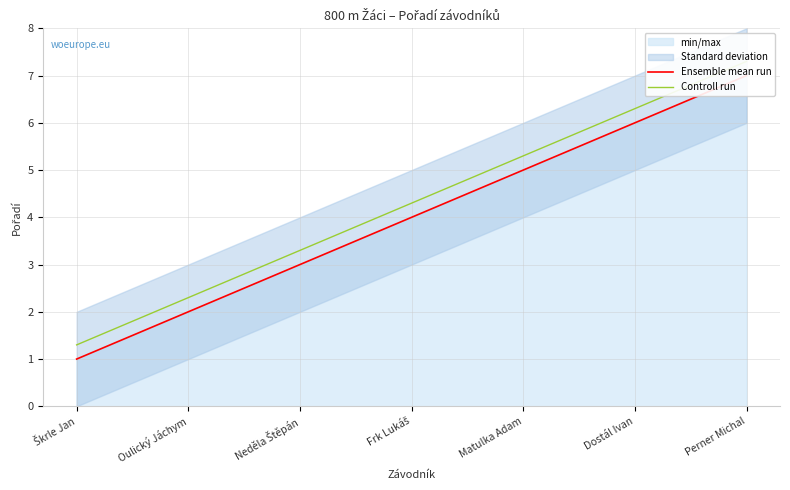

Is this an area chart (filled region under the line)?

No